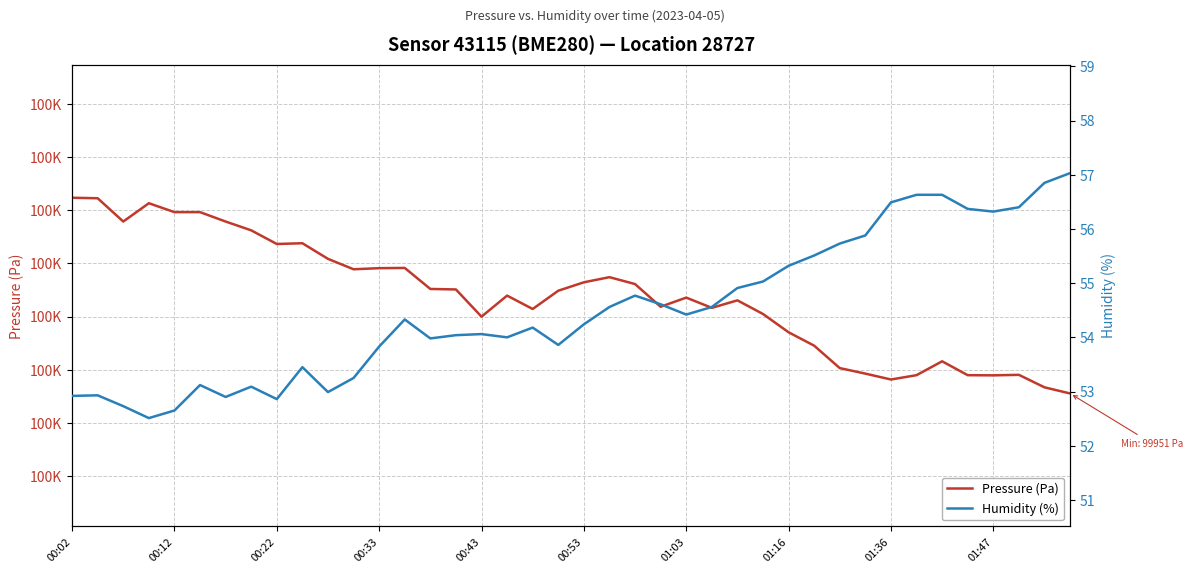

How many categories are shown in the chart?

40